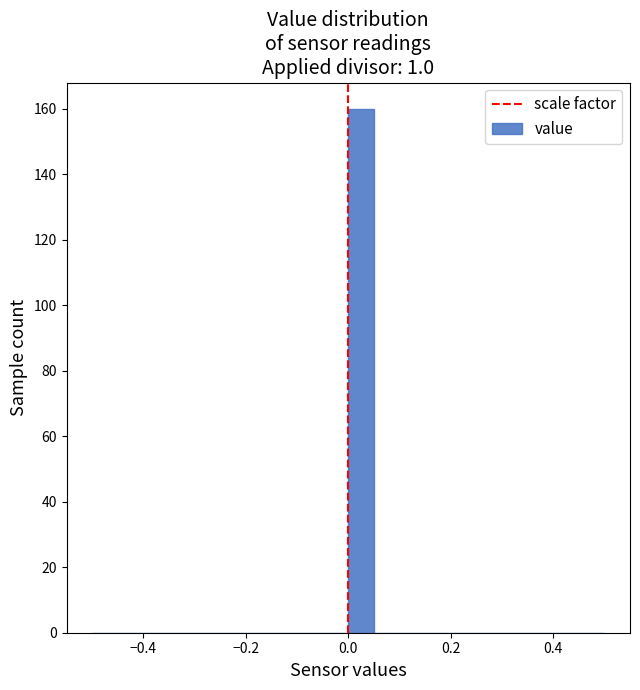

Read against the x-axis, roughly where is the centre of the tallest bar?

0.02